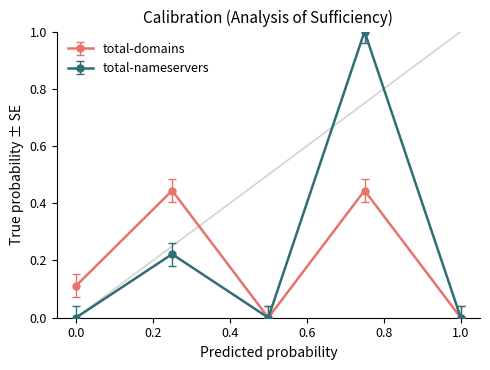

Rank the series by their maximum value, from highest to lowest.

total-nameservers, total-domains